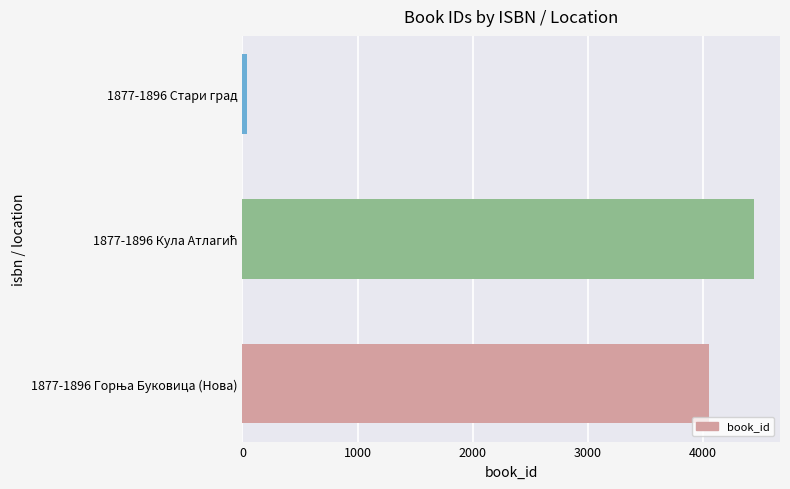

The chart shows a value of 41 at 1877-1896 Стари град. True or false?

True